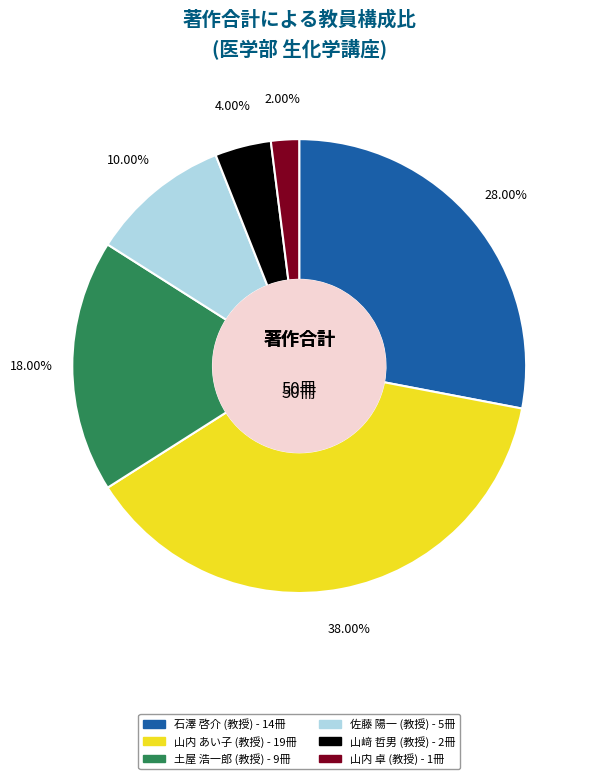

Does any single category account for the majority?

No